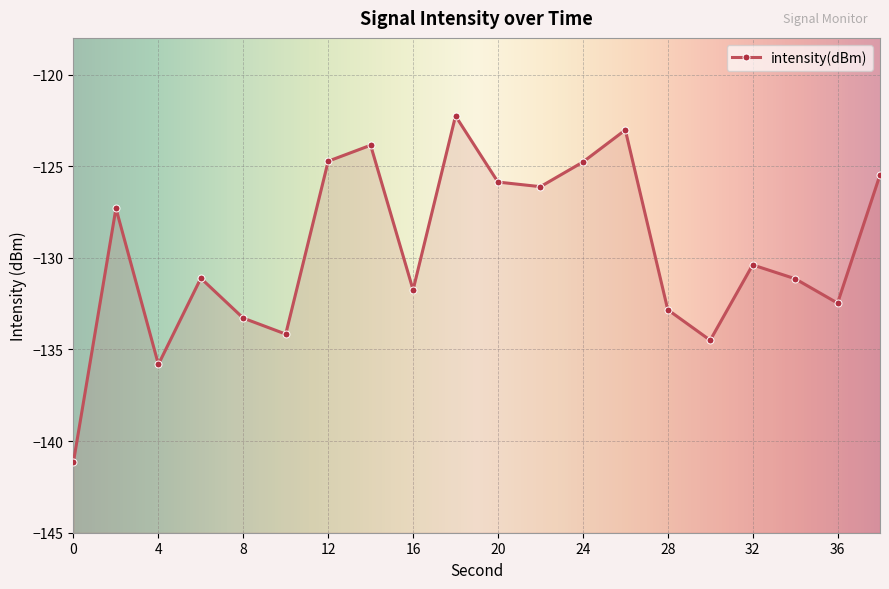

What is the value of the 10th point from the left?

-122.3